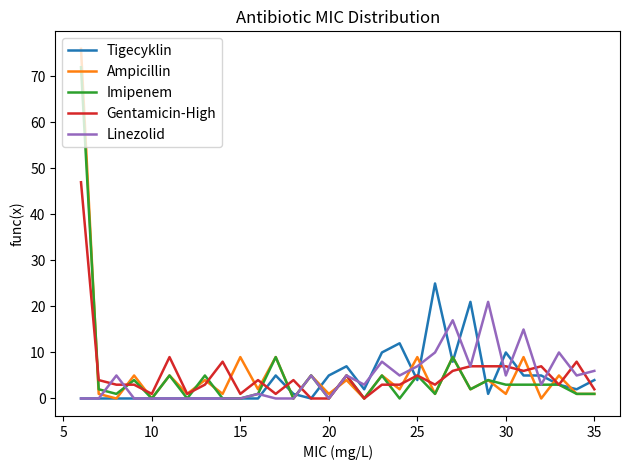

Which series has the largest range (max minus min)?

Ampicillin